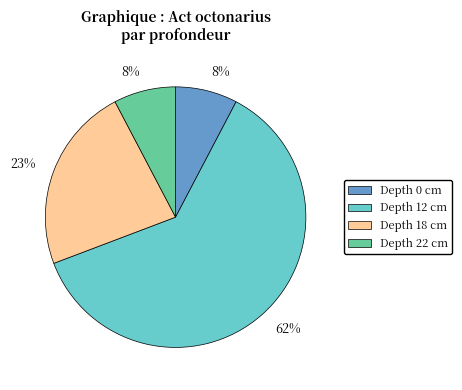

Is there a majority slice in this chart?

Yes